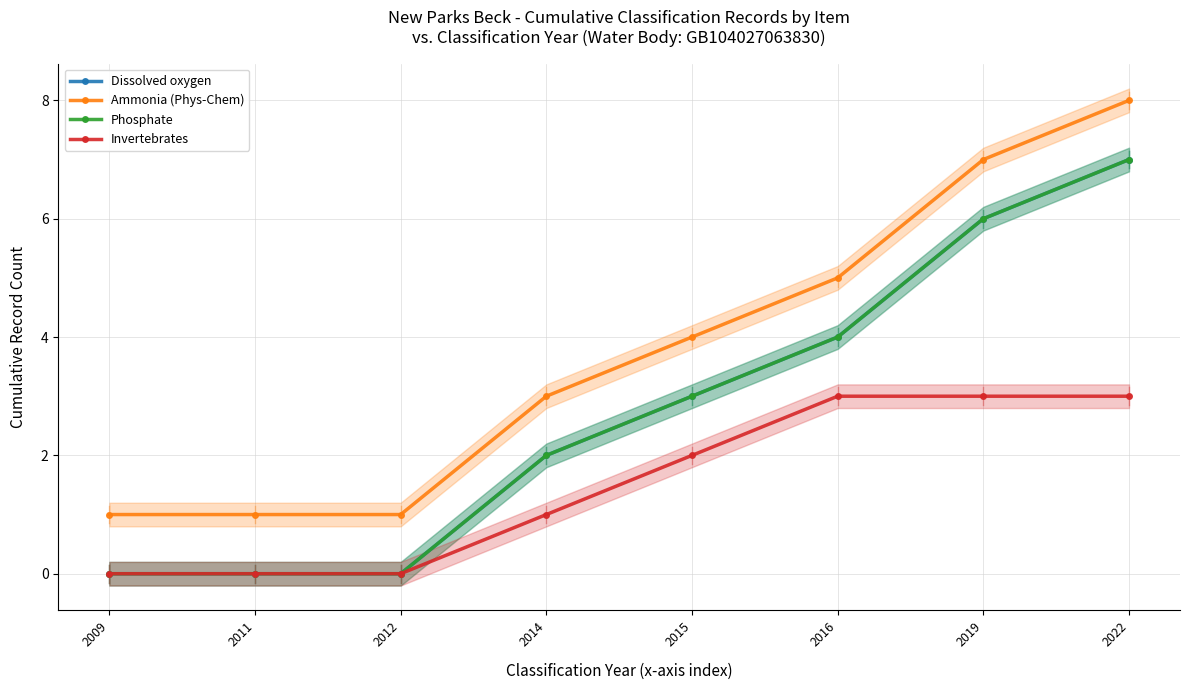

Reading left to right, what are all the values shown in this chart?

Dissolved oxygen: 2009=0	2011=0	2012=0	2014=2	2015=3	2016=4	2019=6	2022=7
Ammonia (Phys-Chem): 2009=1	2011=1	2012=1	2014=3	2015=4	2016=5	2019=7	2022=8
Phosphate: 2009=0	2011=0	2012=0	2014=2	2015=3	2016=4	2019=6	2022=7
Invertebrates: 2009=0	2011=0	2012=0	2014=1	2015=2	2016=3	2019=3	2022=3